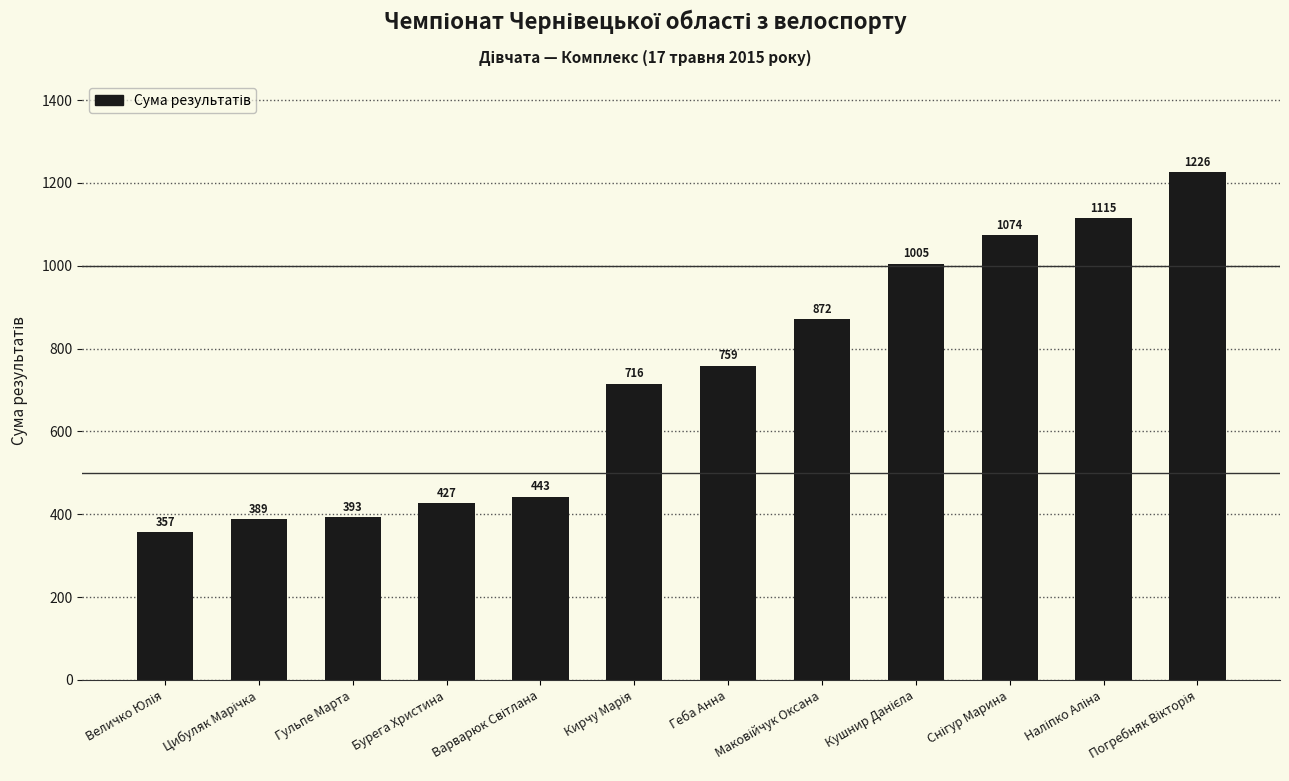

At which label is the value closest to 791?

Геба Анна